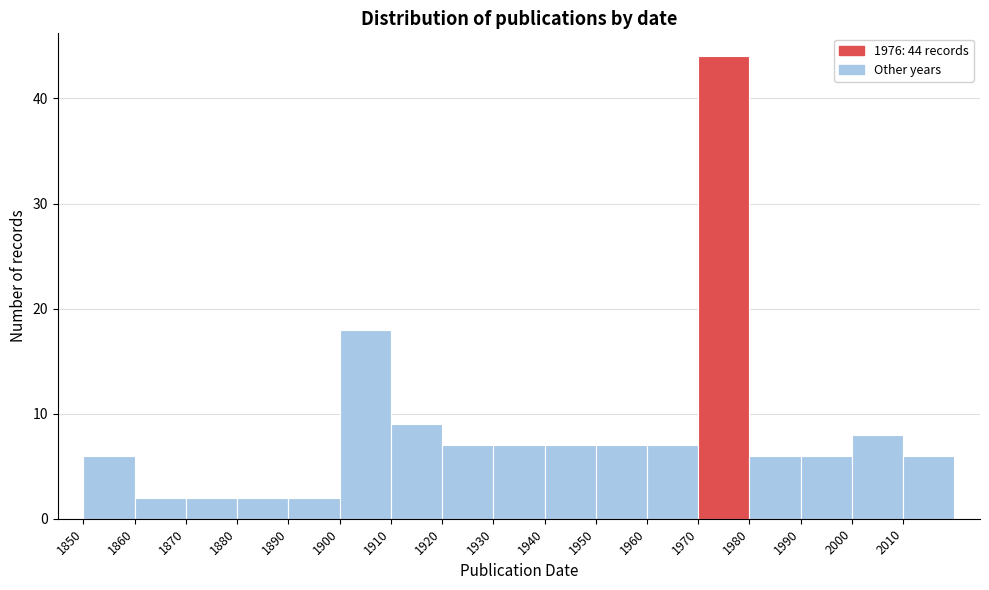

Which range on the x-axis has the tallest bar?

1970 to 1980